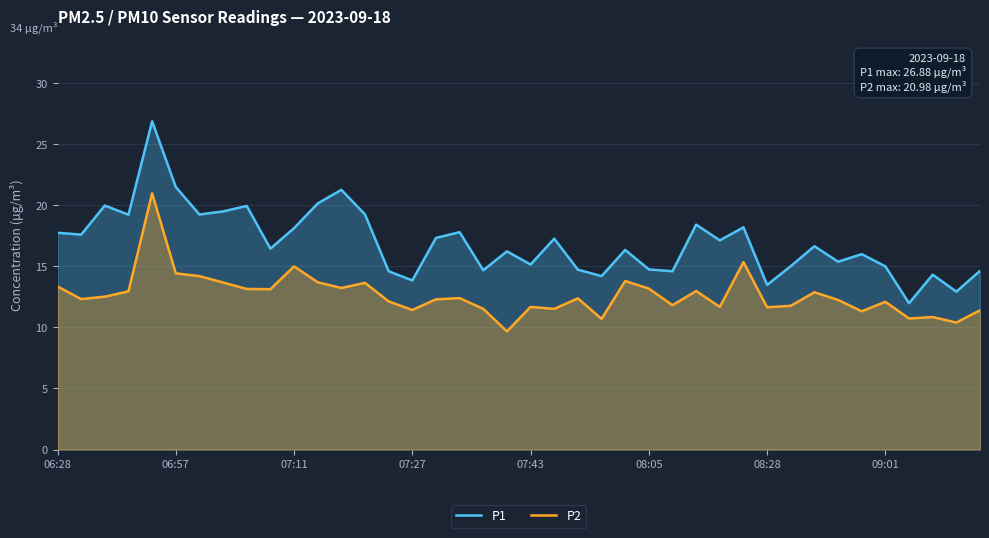

List the series in order of their peak value, highest first.

P1, P2